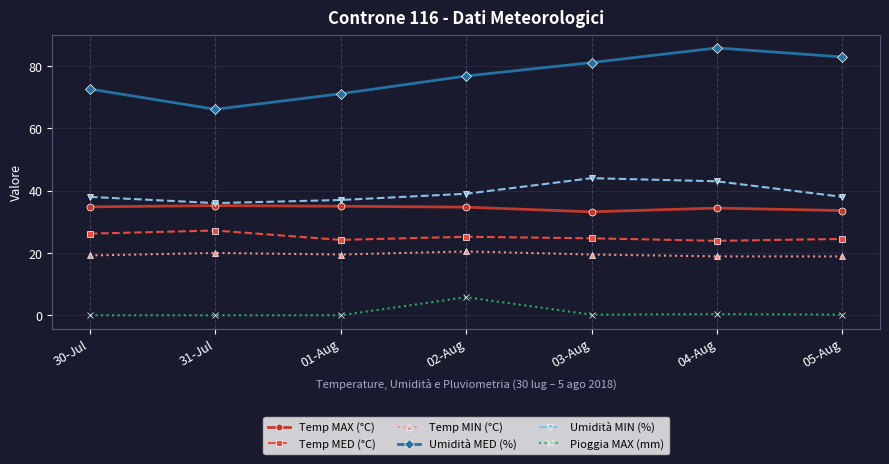

True or false: Temp MED (°C) has more than 0 interior local peaks.

True